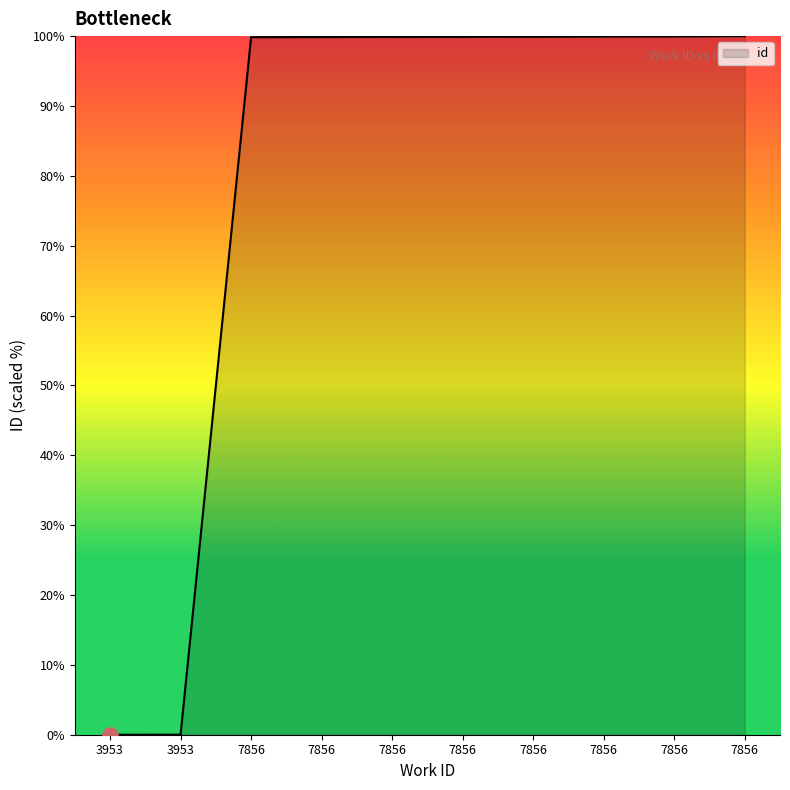

Between 7856 and 7856, which is larger?

7856